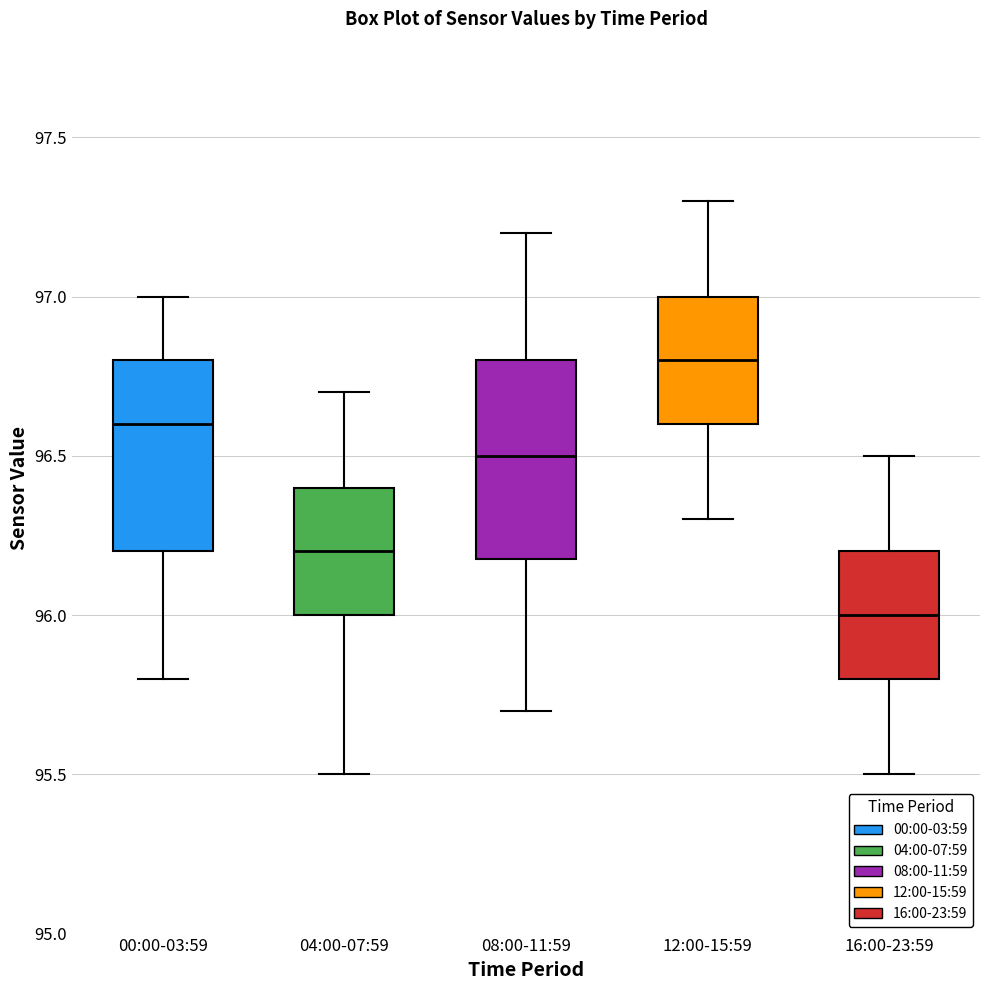

Reading left to right, transcribe this box plot: for each box, give where its median line is, the range the box spans, and where its two whiskers end, as read against the y-axis. The values are not printed on the chart, so give them approximately, as read against the axis.

00:00-03:59: median 96.6, box 96.2 to 96.8, whiskers 95.8 to 97.0
04:00-07:59: median 96.2, box 96.0 to 96.4, whiskers 95.5 to 96.7
08:00-11:59: median 96.5, box 96.2 to 96.8, whiskers 95.7 to 97.2
12:00-15:59: median 96.8, box 96.6 to 97.0, whiskers 96.3 to 97.3
16:00-23:59: median 96.0, box 95.8 to 96.2, whiskers 95.5 to 96.5